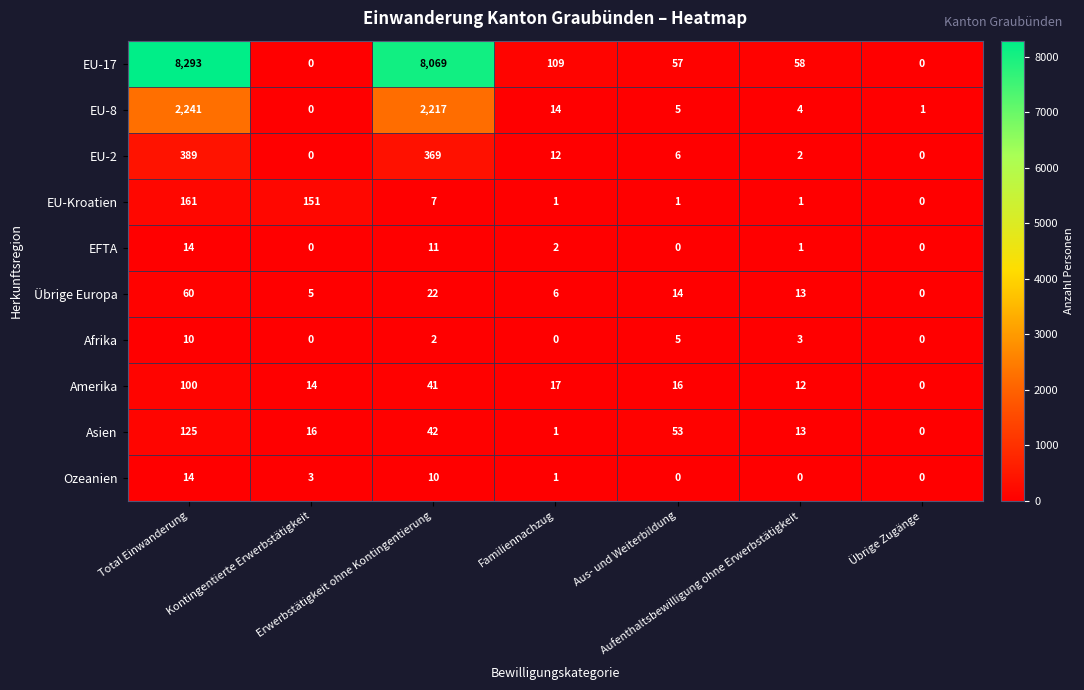

What is the average value of the Ozeanien series?

4